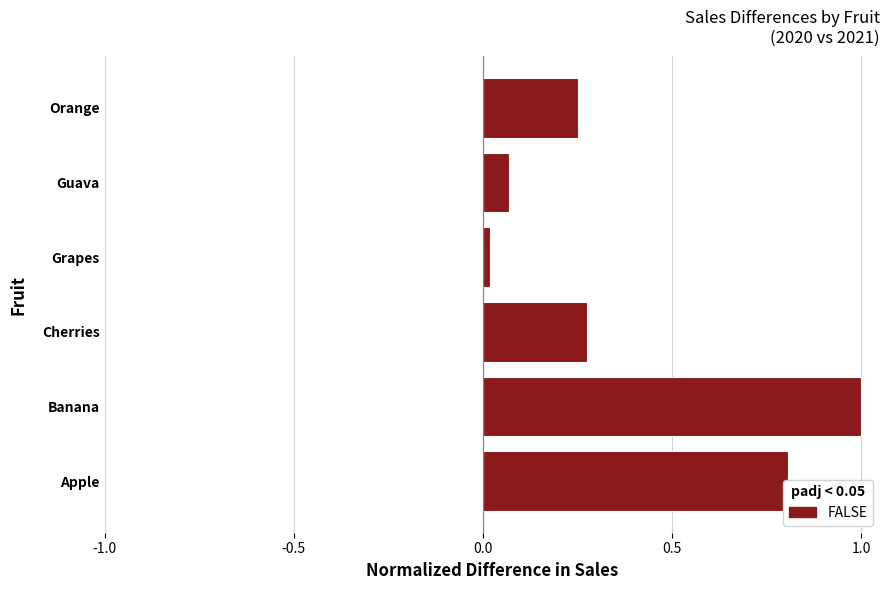

How many categories are shown in the chart?

6